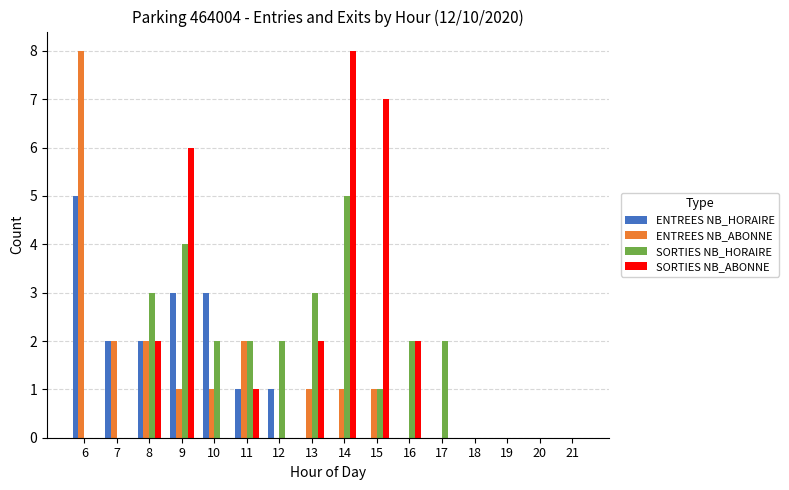

Is it true that SORTIES NB_ABONNE equals 0 at 17?

True